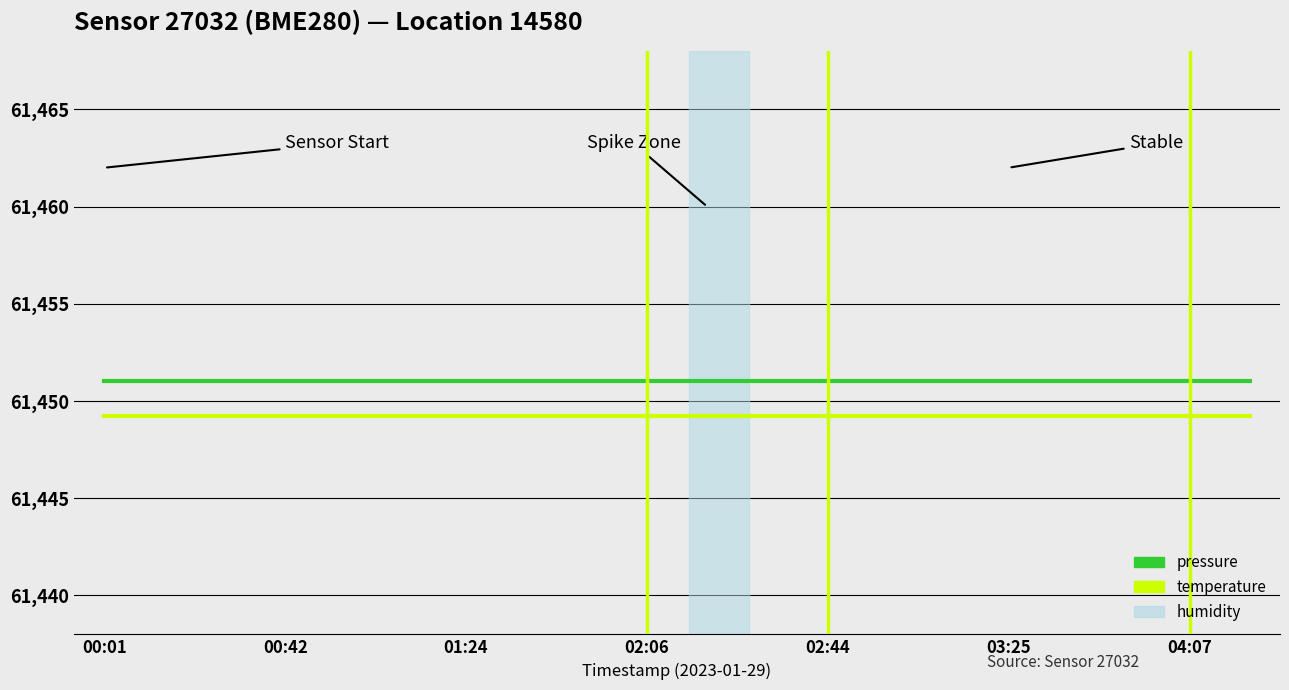

Is this an area chart (filled region under the line)?

No